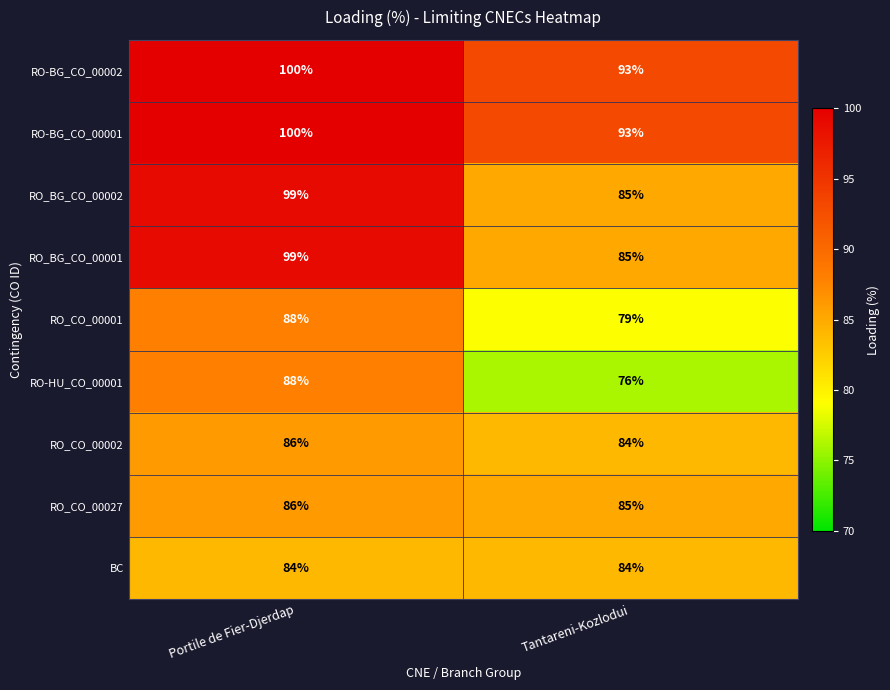

What is the sum of the RO_CO_00027 values at Portile de Fier-Djerdap and Tantareni-Kozlodui?

171